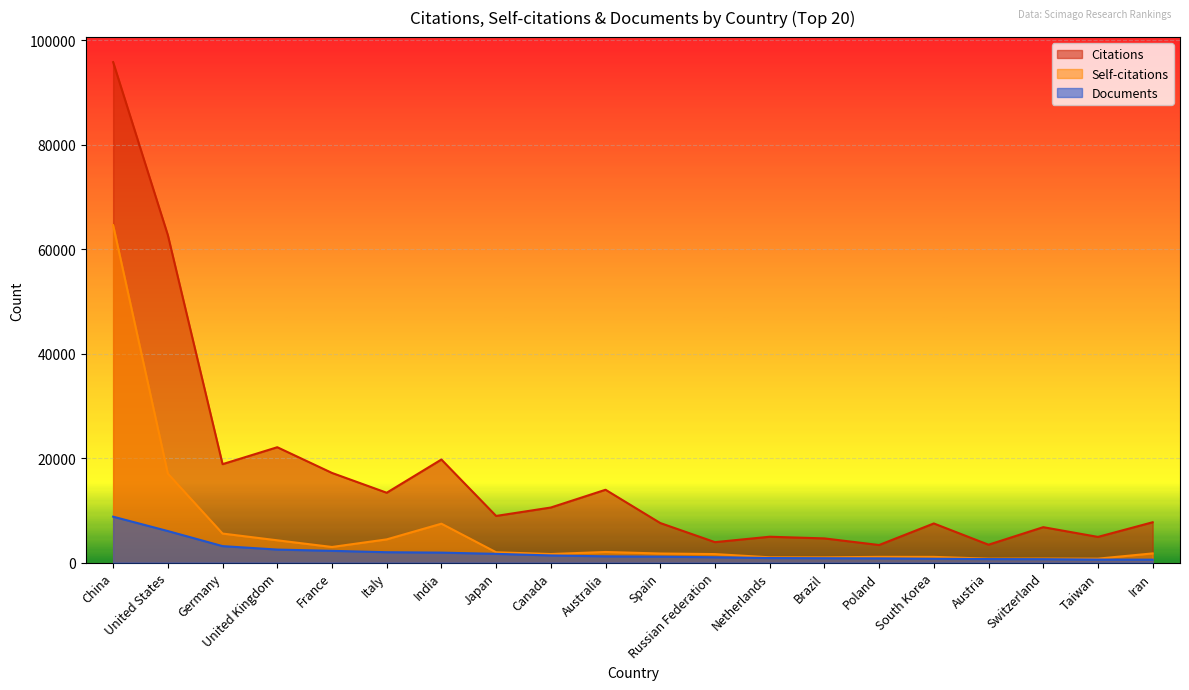

Where does the Self-citations series first go above 1760?

China